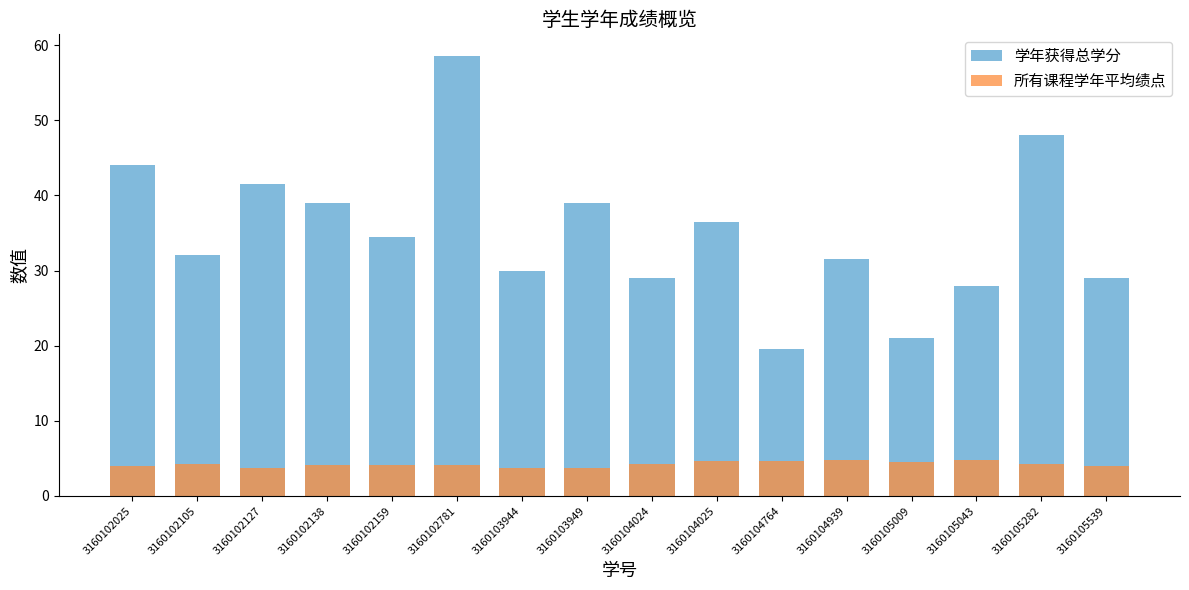

The value of 所有课程学年平均绩点 at 3160102127 is 5.2. True or false?

False